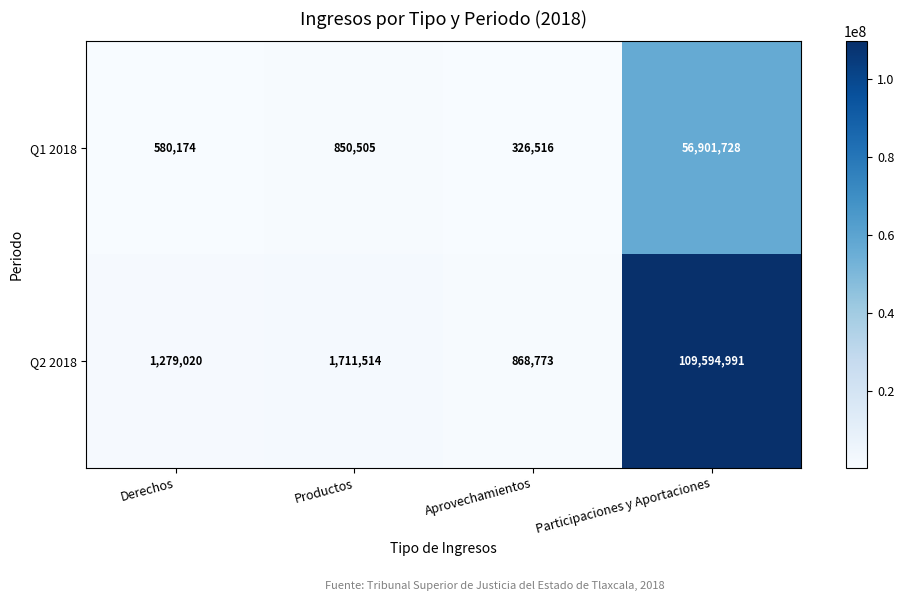

Reading left to right, list all the values displayed in this chart.

Q1 2018: 580174	850505	326516	56901728
Q2 2018: 1279020	1711514	868773	109594991